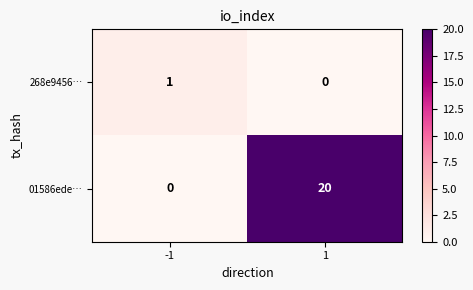

At which category is the sum across all series the highest?

1